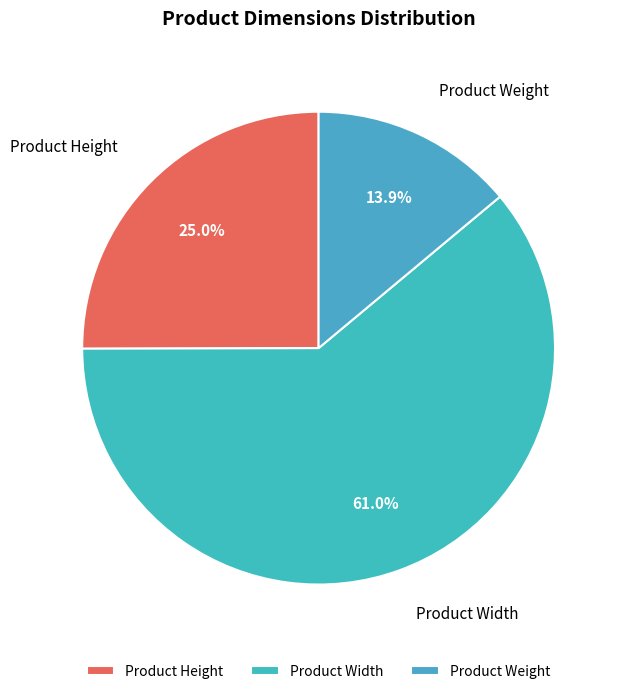

What percentage is NOT represented by Product Height?

75.0%